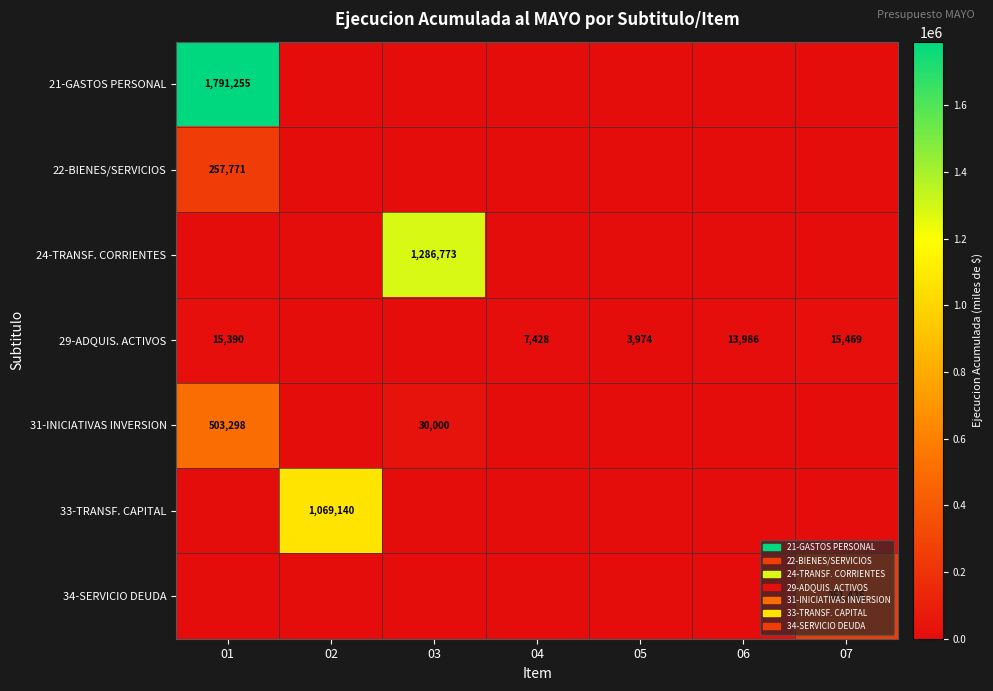

At which category is the sum across all series the highest?

01